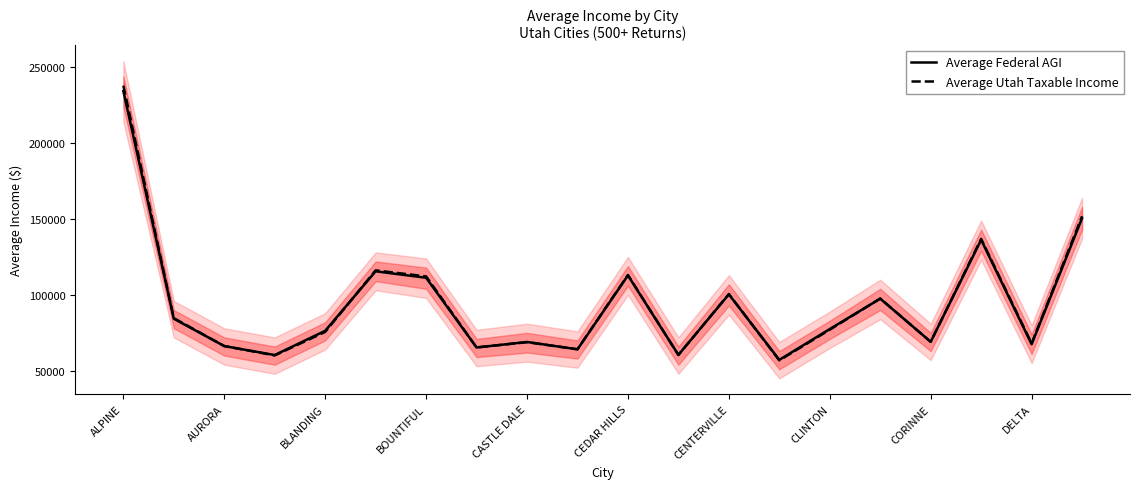

What position from the left is 19?

20